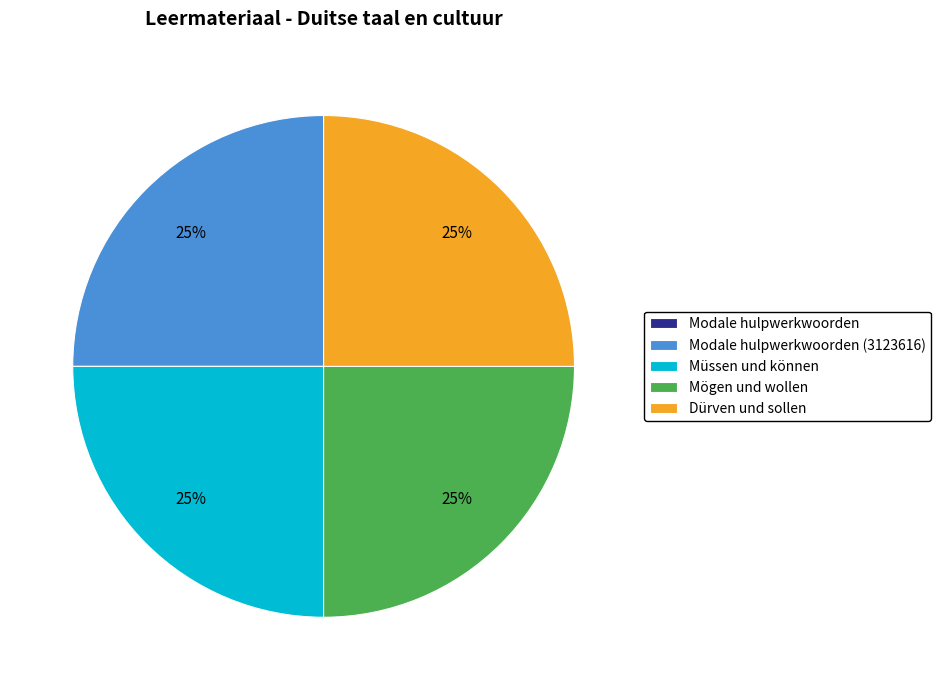

Is there a majority slice in this chart?

No